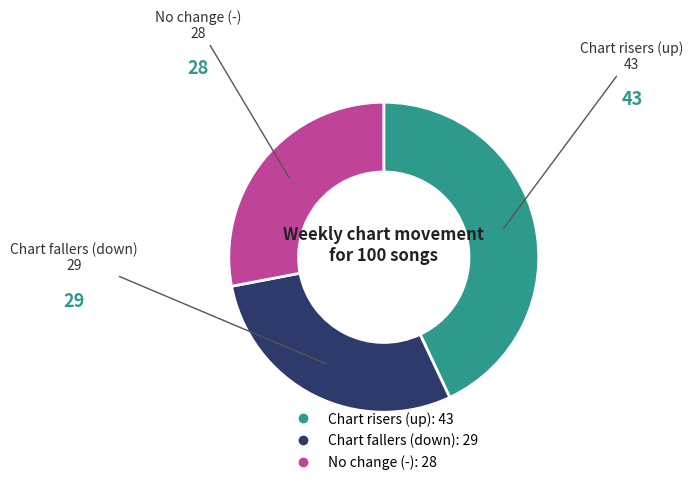

Count the number of slices in the pie.

3